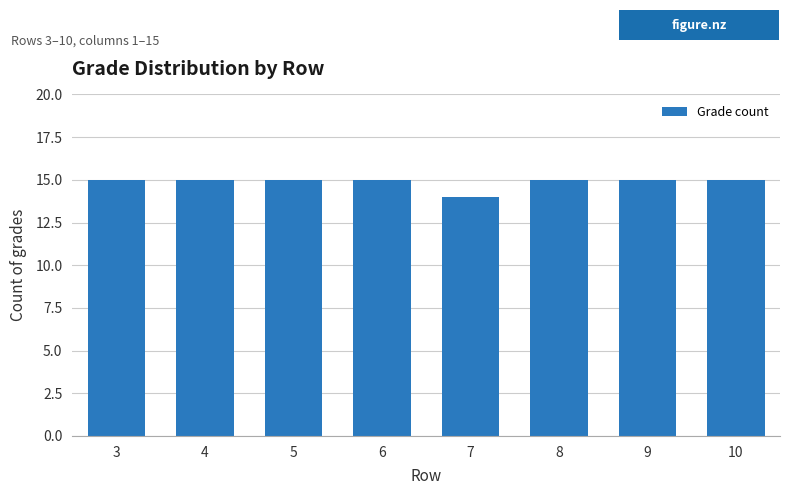

Which category has the lowest value across all series?

7